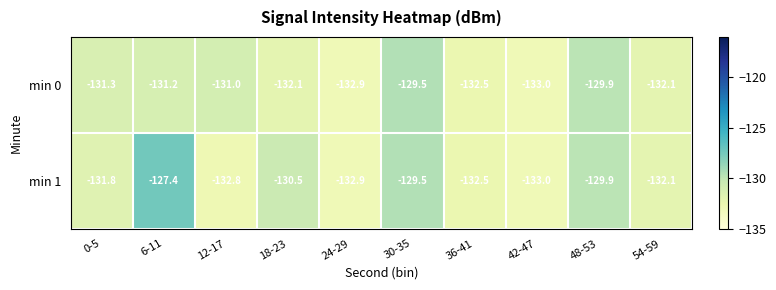

At which category is the sum across all series the highest?

6-11